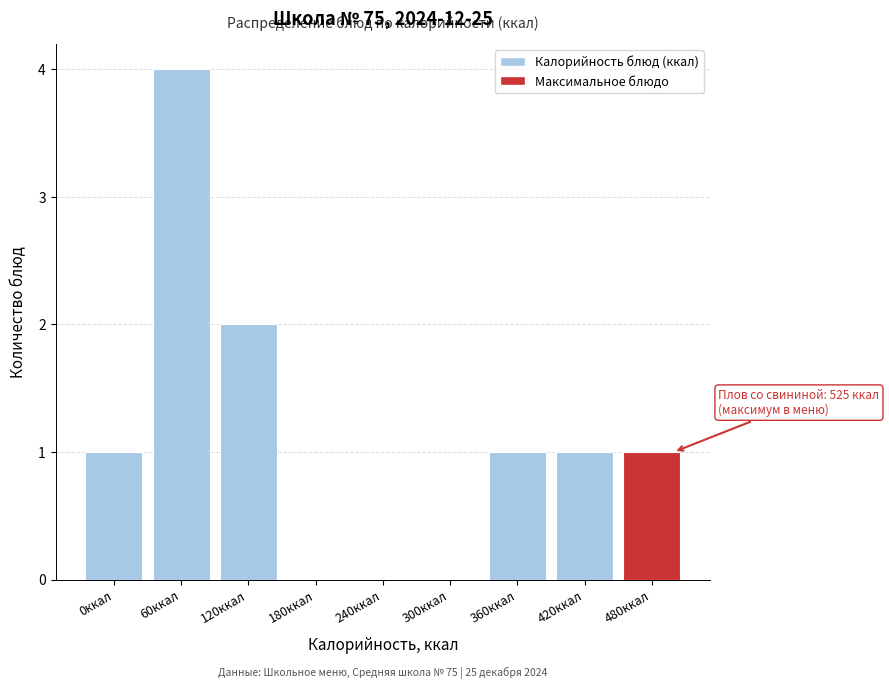

Reading left to right, transcribe all the data shown in this chart.

0ккал=1	60ккал=4	120ккал=2	180ккал=0	240ккал=0	300ккал=0	360ккал=1	420ккал=1	480ккал=1